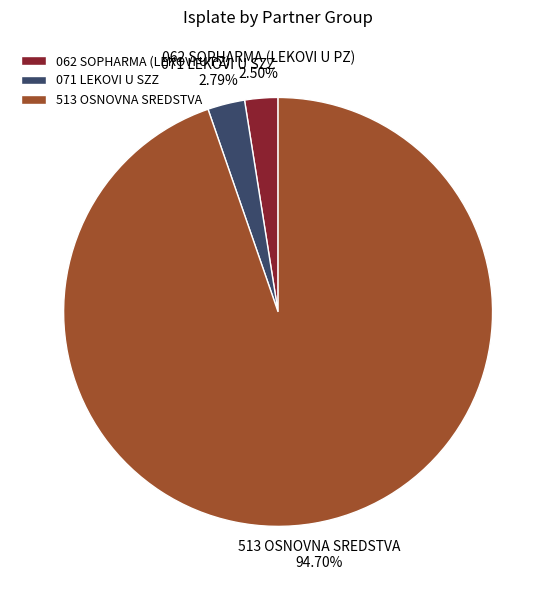

Count the number of slices in the pie.

3